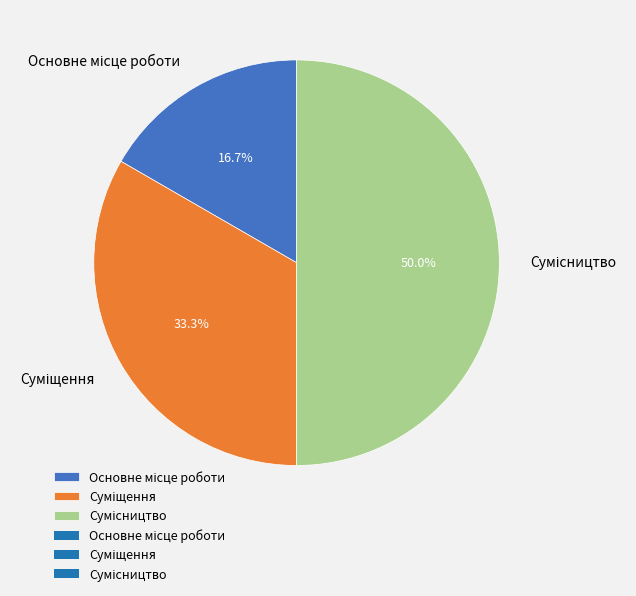

How many slices are in this pie chart?

3